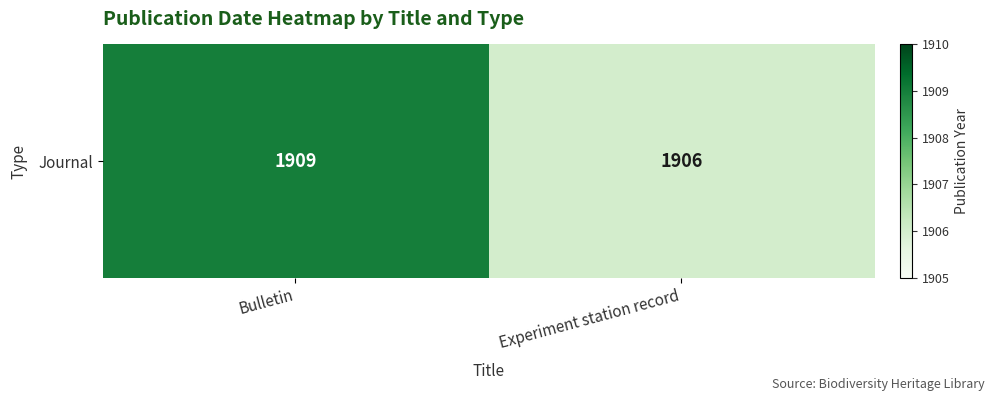

What is the change in value from Bulletin to Experiment station record?

-3